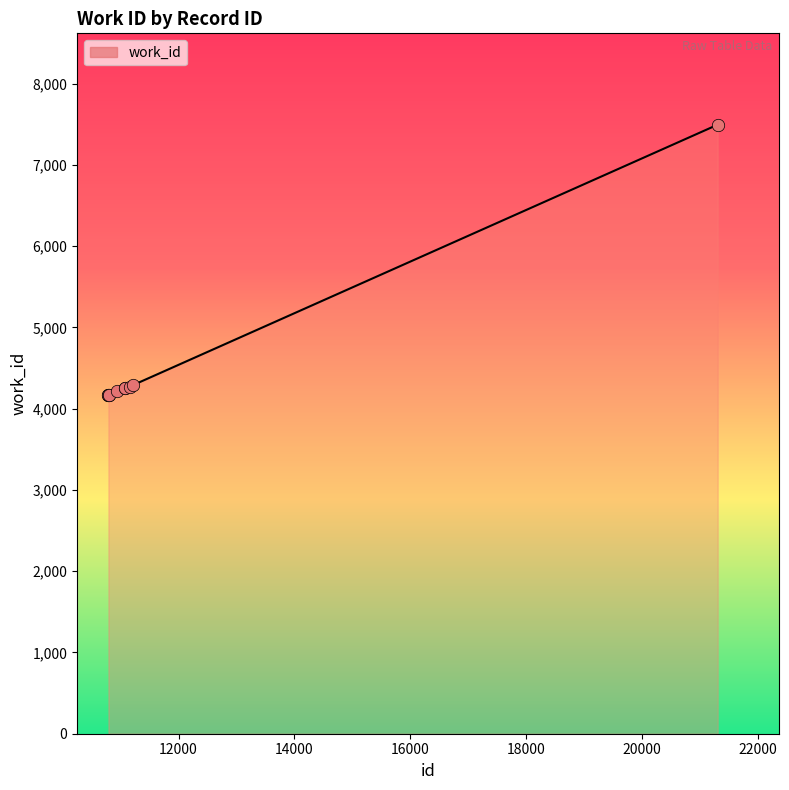

What is the smallest value displayed?

4167